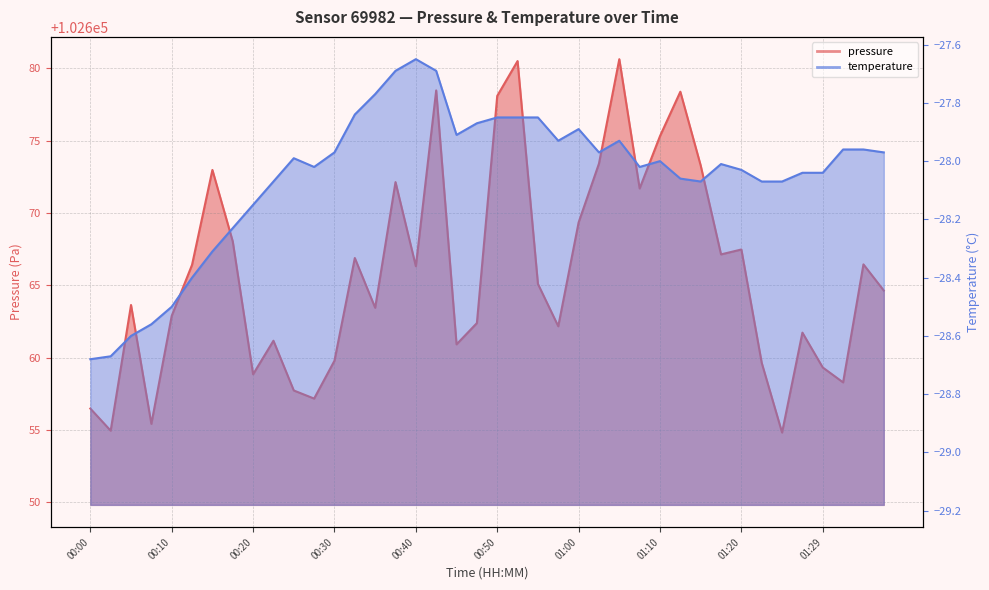

Reading left to right, transcribe all the data shown in this chart.

pressure: 102656.5	102654.9	102663.6	102655.4	102662.9	102666.4	102673.0	102668.0	102658.8	102661.2	102657.7	102657.2	102659.8	102666.9	102663.4	102672.1	102666.3	102678.5	102660.9	102662.4	102678.1	102680.5	102665.1	102662.2	102669.3	102673.4	102680.6	102671.7	102675.3	102678.4	102673.3	102667.1	102667.5	102659.6	102654.8	102661.7	102659.3	102658.3	102666.4	102664.6
temperature: -28.7	-28.7	-28.6	-28.6	-28.5	-28.4	-28.3	-28.2	-28.1	-28.1	-28.0	-28.0	-28.0	-27.8	-27.8	-27.7	-27.6	-27.7	-27.9	-27.9	-27.9	-27.9	-27.9	-27.9	-27.9	-28.0	-27.9	-28.0	-28.0	-28.1	-28.1	-28.0	-28.0	-28.1	-28.1	-28.0	-28.0	-28.0	-28.0	-28.0